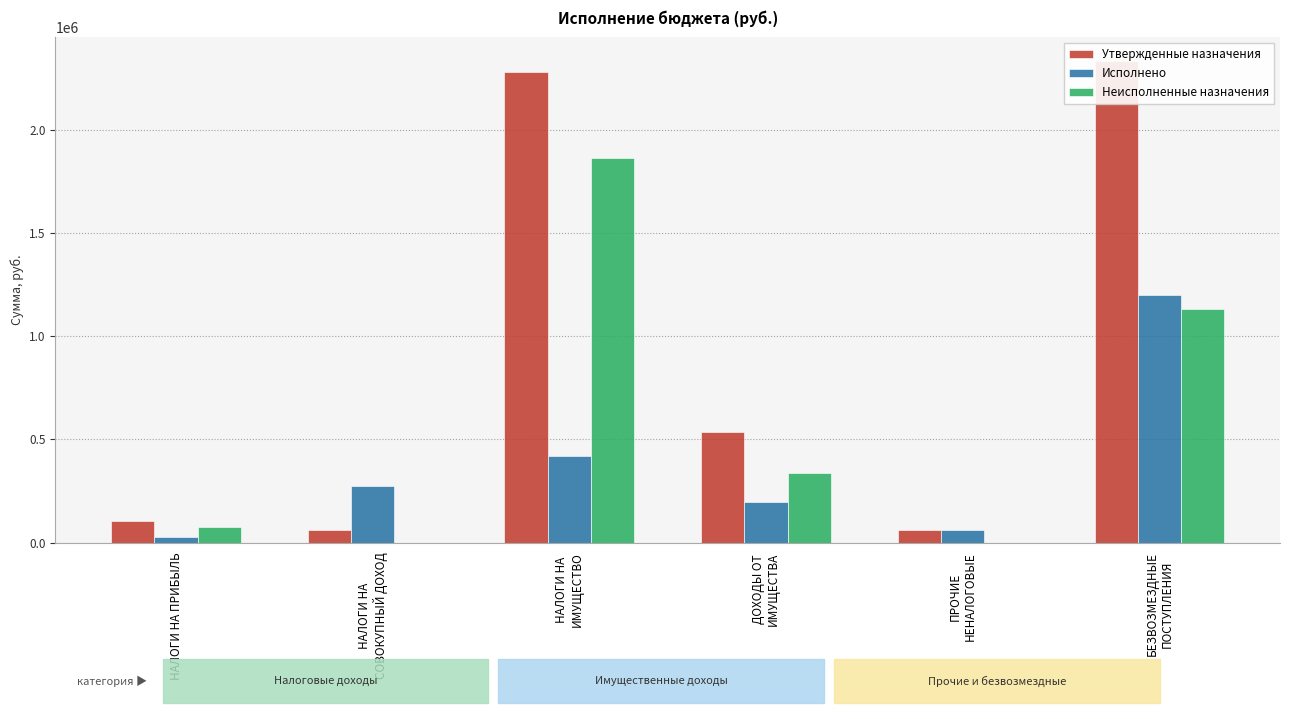

What position from the left is БЕЗВОЗМЕЗДНЫЕ
ПОСТУПЛЕНИЯ?

6